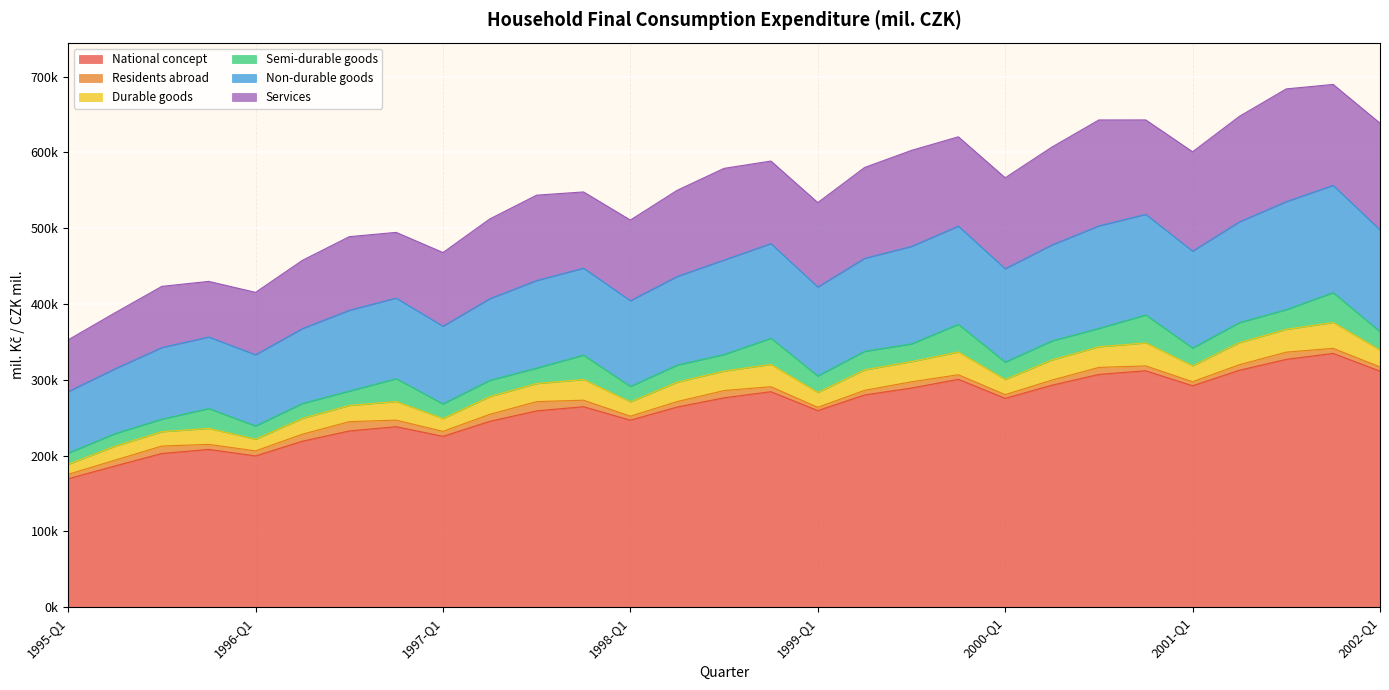

True or false: Semi-durable goods and Residents abroad intersect in this chart.

False